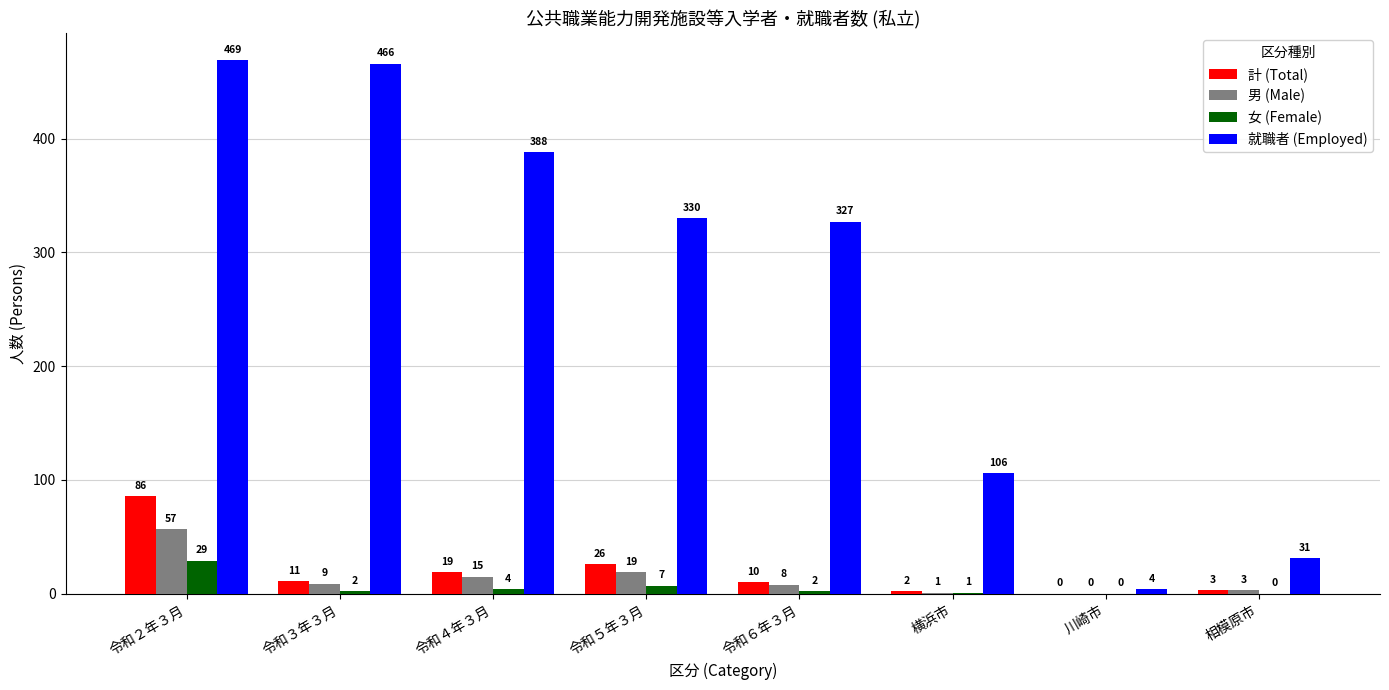

What are all the series names shown in the legend?

計 (Total), 男 (Male), 女 (Female), 就職者 (Employed)